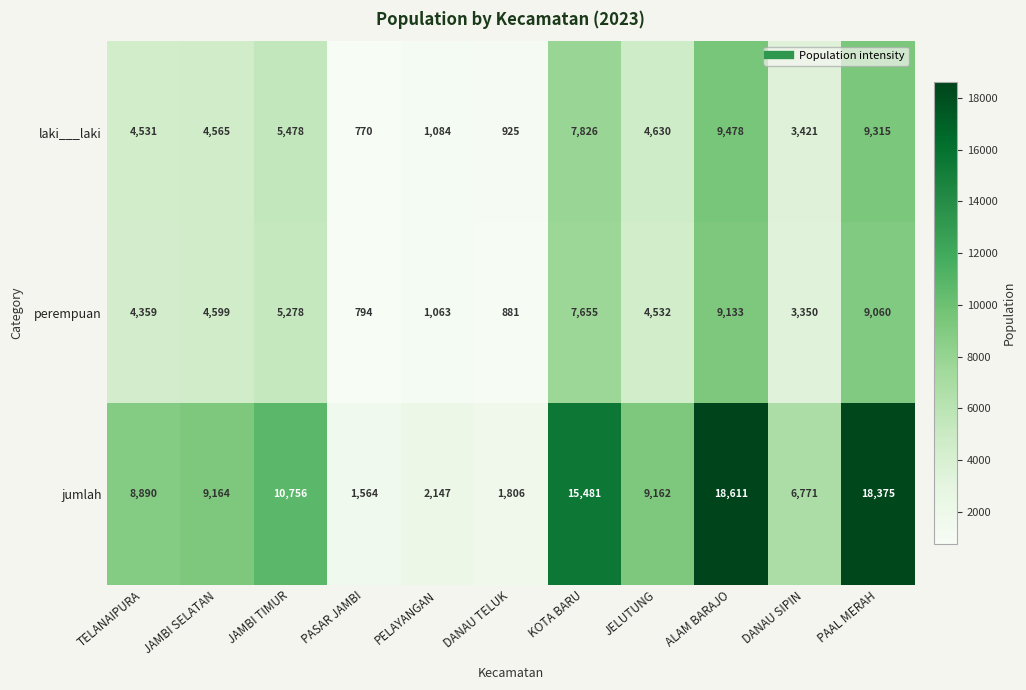

How many categories are shown in the chart?

11